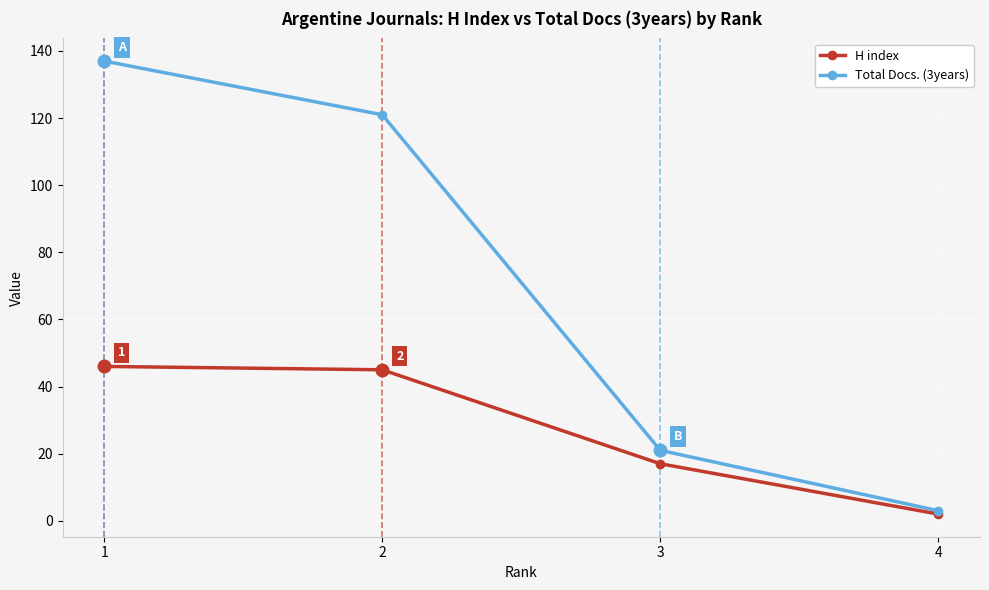

Does the chart display data point markers on the line(s)?

Yes